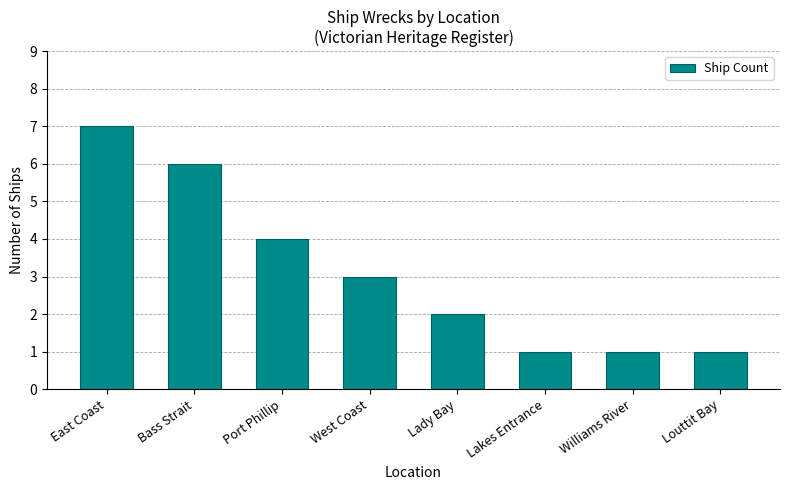

What is the value of the 7th bar from the left?

1